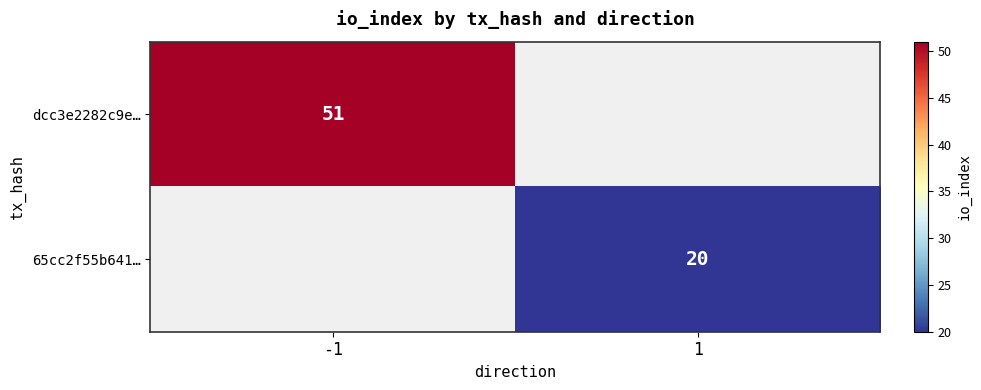

The value of dcc3e2282c9e… at -1 is 51. True or false?

True